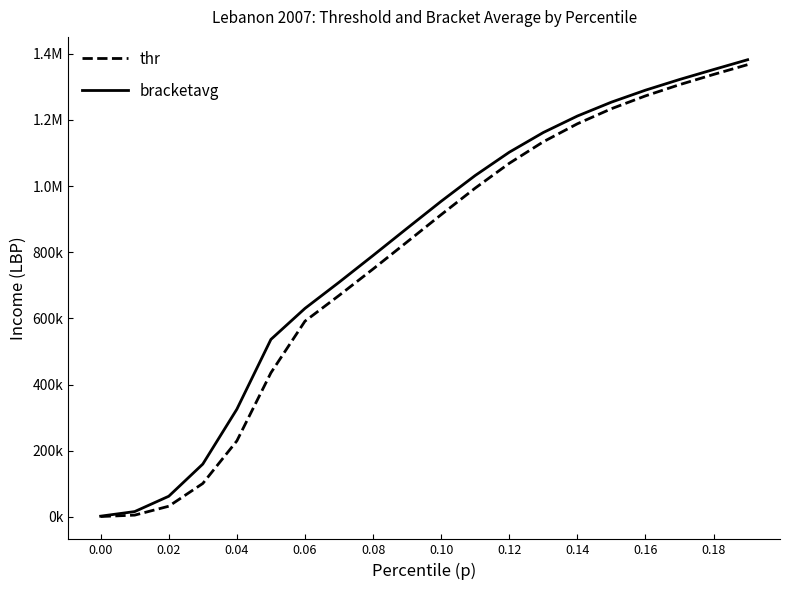

Reading left to right, list all the values displayed in this chart.

thr: 1000.0	5238.3	32131.2	100948.6	229666.0	435503.6	591615.1	669263.3	749362.1	831305.3	913657.9	994034.3	1068966.0	1134093.4	1188461.0	1234031.9	1272803.5	1306715.2	1337618.8	1367246.0
bracketavg: 2093.2	15967.0	62283.2	159588.8	325455.9	536498.0	630229.5	709121.9	790226.2	872531.4	954137.7	1032129.6	1102489.8	1162094.5	1211895.6	1253902.4	1290085.6	1322343.4	1352470.4	1382123.2